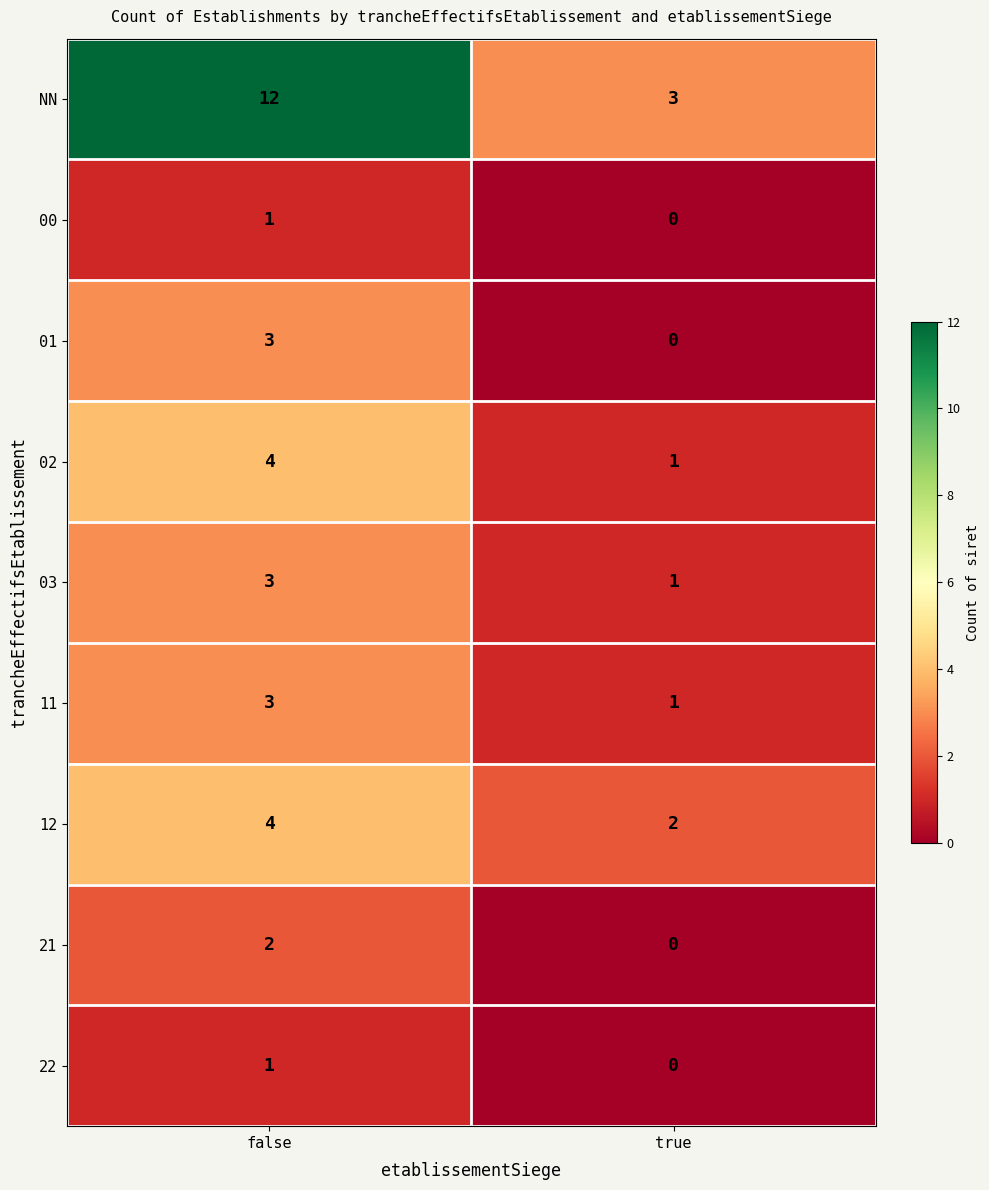

The value of 03 at false is 3. True or false?

True